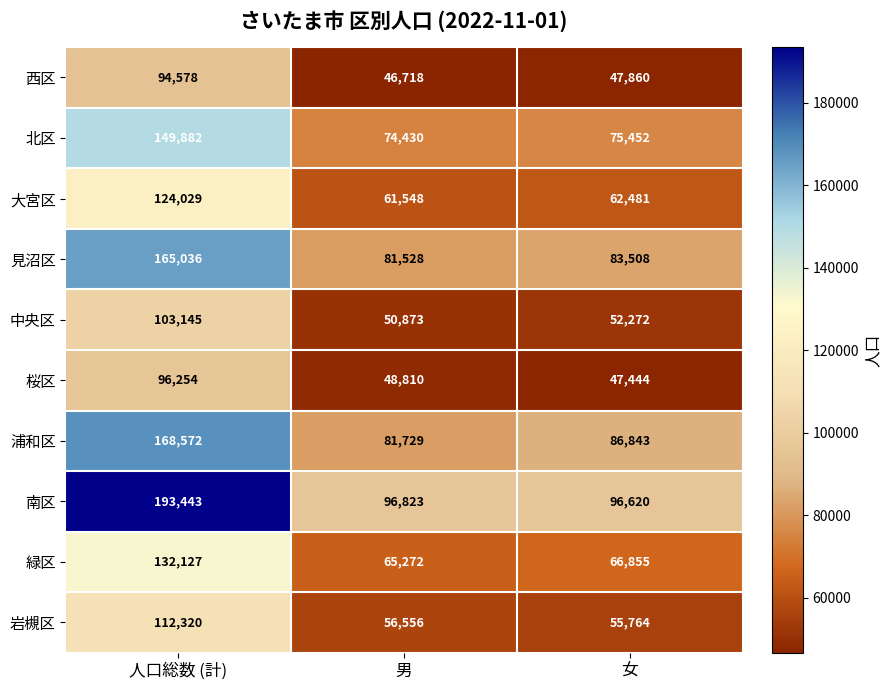

Which series has the largest range (max minus min)?

南区